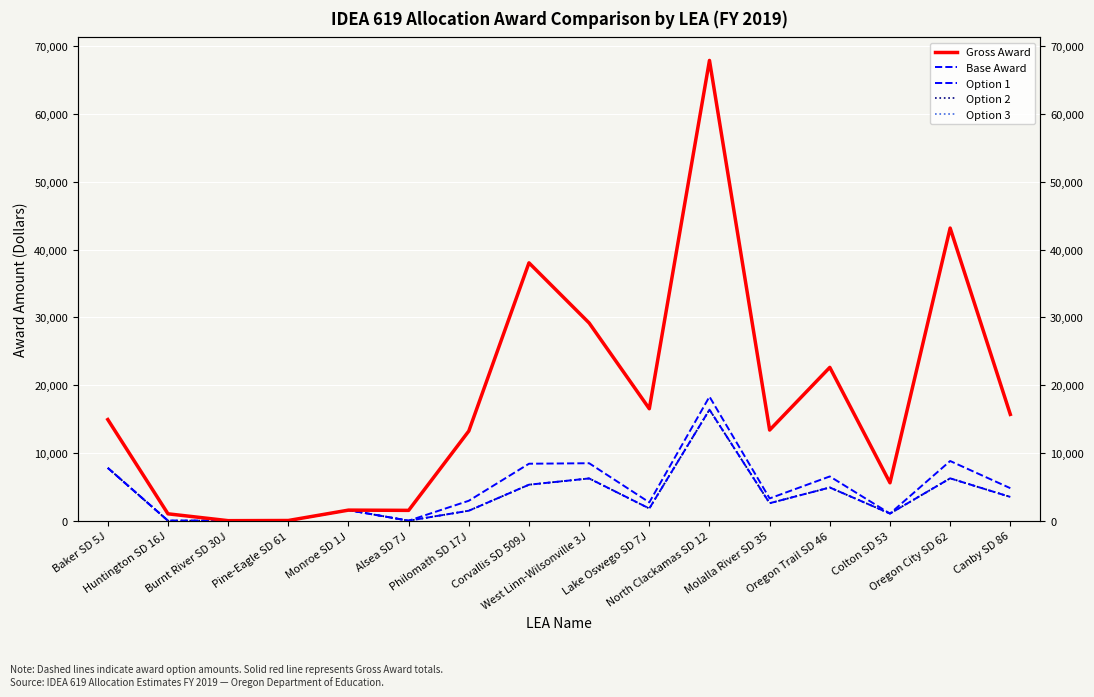

What is the value of the Option 1 point at the 1st from the left?

7785.7